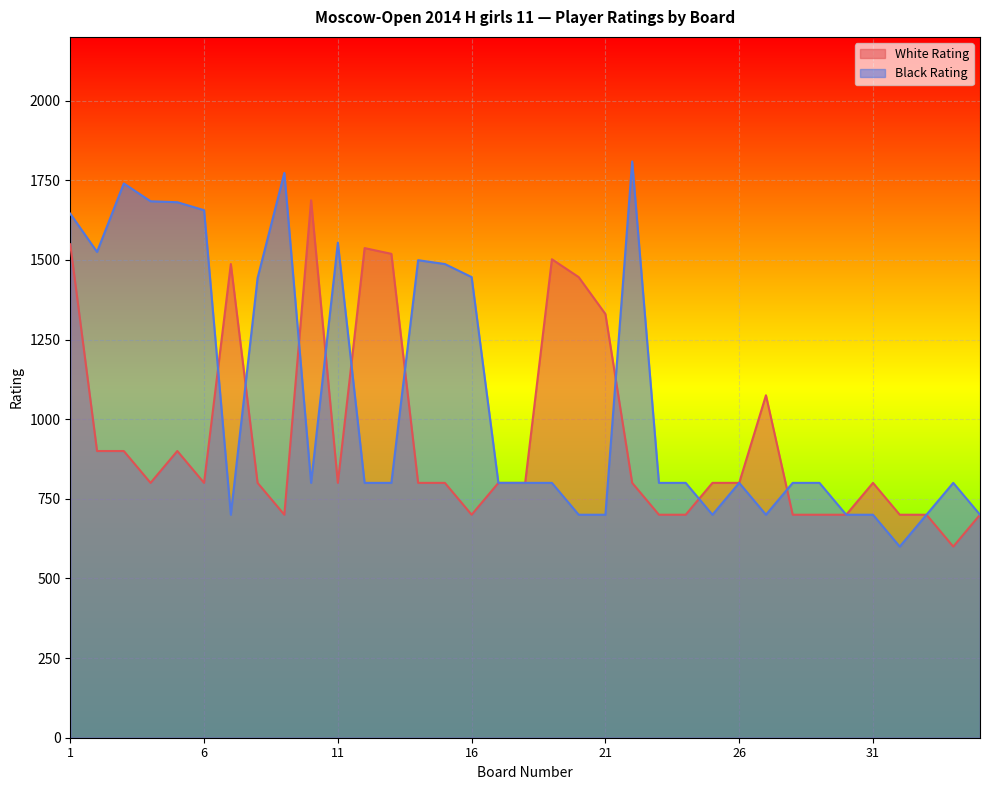

Reading right to left, extract all data points from this chart.

White Rating: 35=700	34=600	33=700	32=700	31=800	30=700	29=700	28=700	27=1075	26=800	25=800	24=700	23=700	22=800	21=1330	20=1446	19=1502	18=800	17=800	16=700	15=800	14=800	13=1519	12=1537	11=800	10=1687	9=700	8=800	7=1487	6=800	5=900	4=800	3=900	2=900	1=1549
Black Rating: 35=700	34=800	33=700	32=600	31=700	30=700	29=800	28=800	27=700	26=800	25=700	24=800	23=800	22=1809	21=700	20=700	19=800	18=800	17=800	16=1446	15=1487	14=1499	13=800	12=800	11=1554	10=800	9=1773	8=1443	7=700	6=1656	5=1681	4=1684	3=1740	2=1525	1=1645